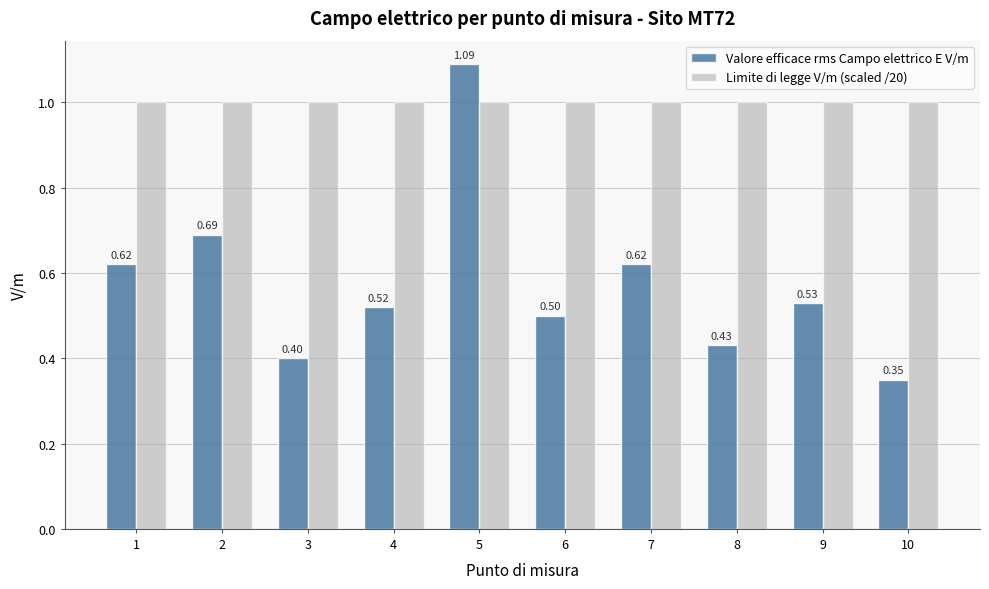

Rank the series by their average value, from lowest to highest.

Valore efficace rms Campo elettrico E V/m, Limite di legge V/m (scaled /20)